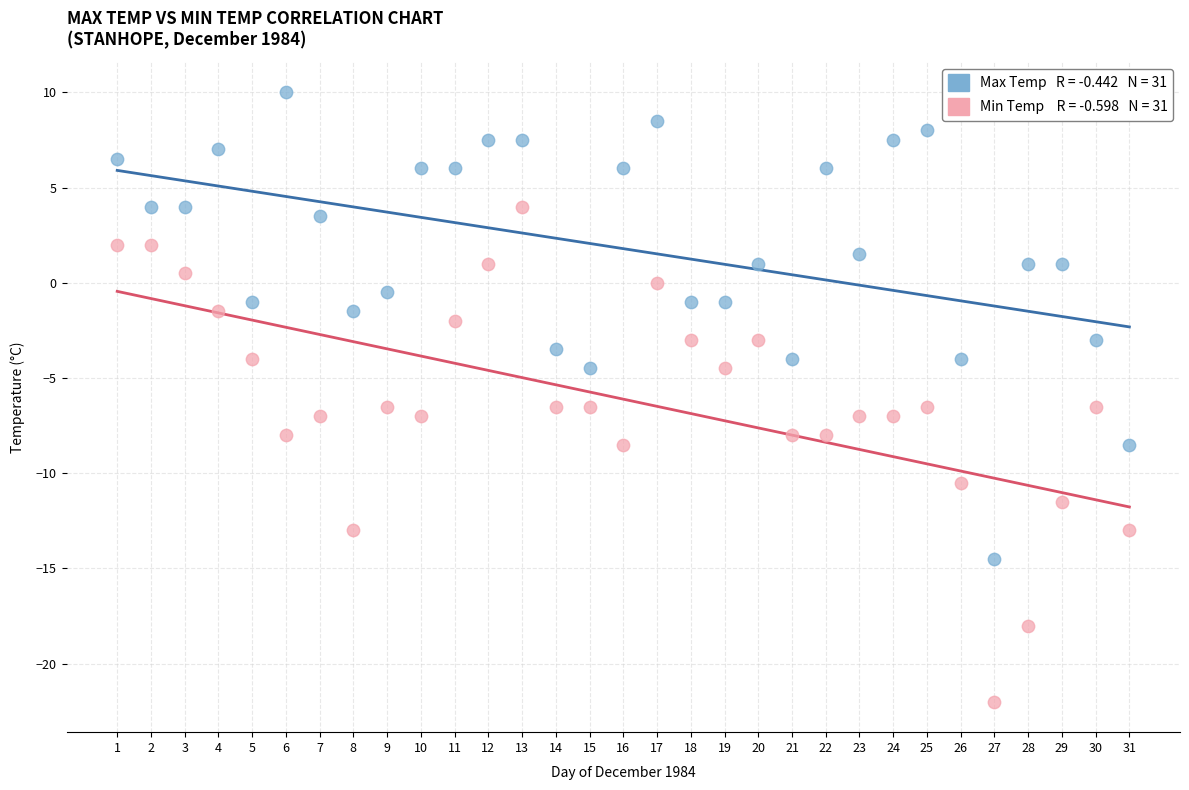

Across all data points, what is the range of X values (max minus min)?

30.0